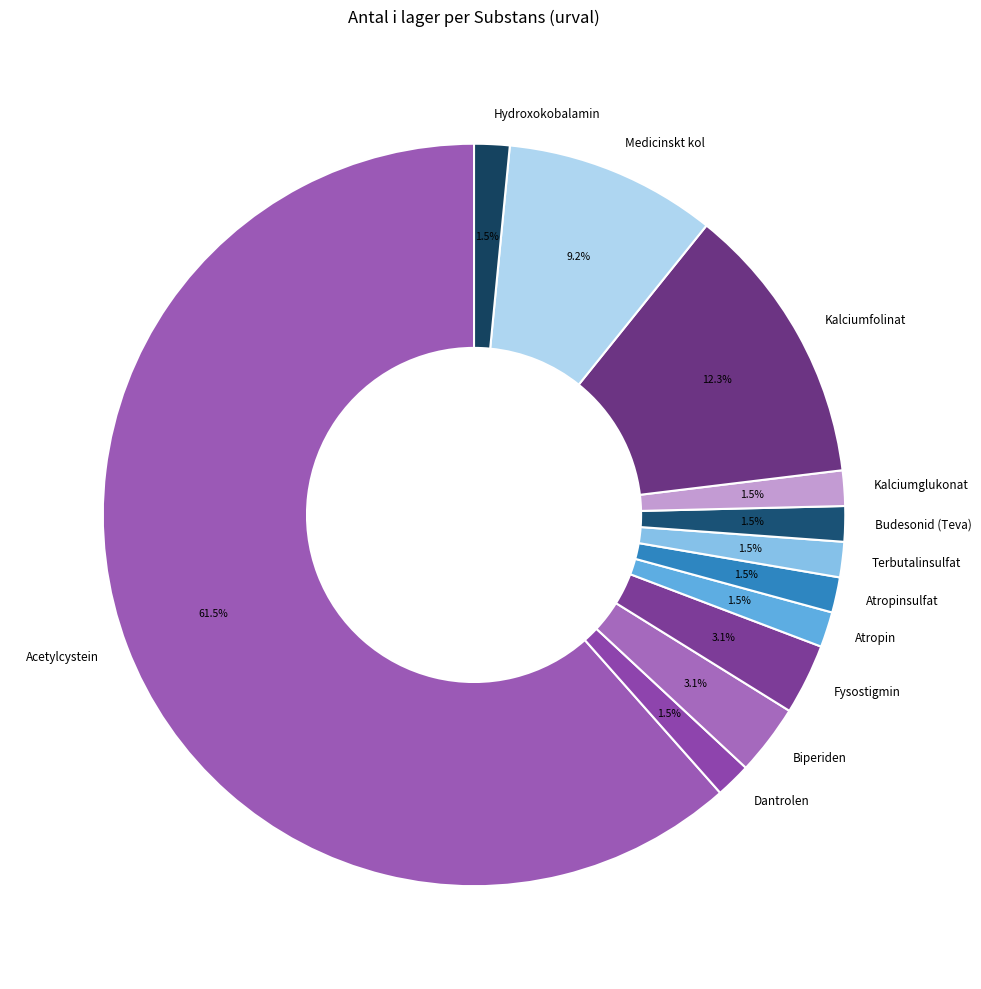

True or false: Dantrolen accounts for 16% of the total.

False